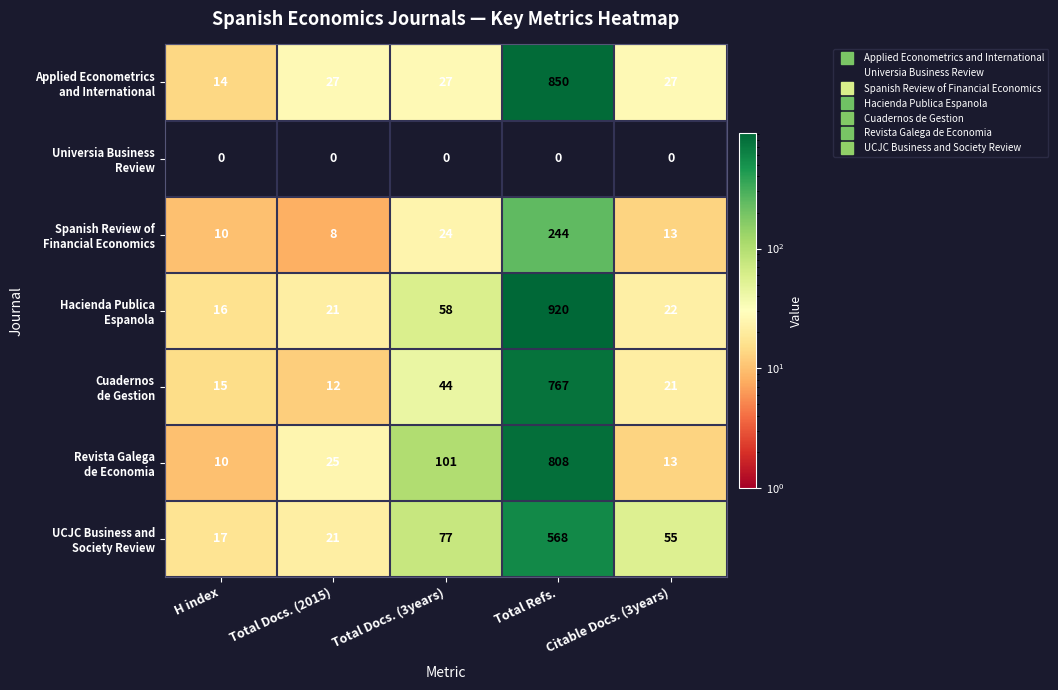

How many series are shown in this chart?

7